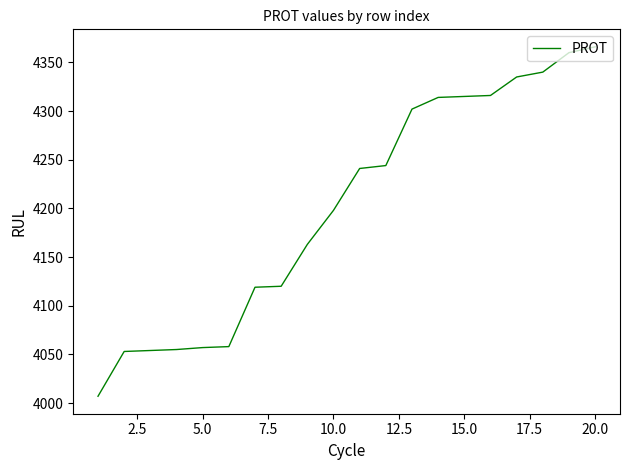

What is the maximum value shown in the chart?

4366